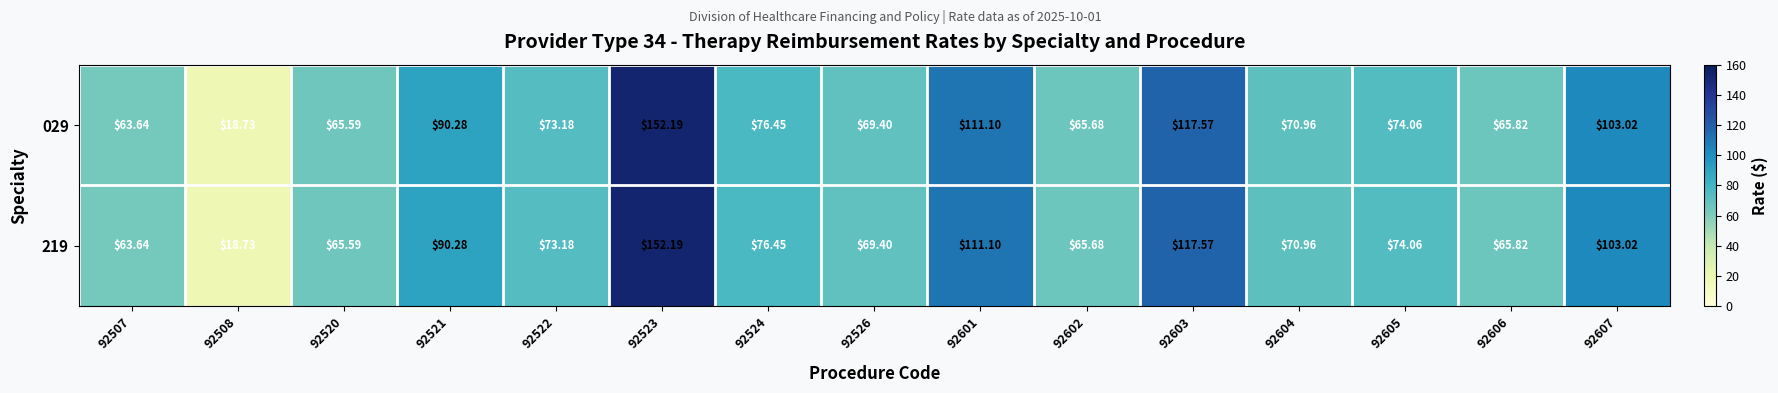

Is the value of 029 at 92520 greater than the value of 219 at 92604?

No